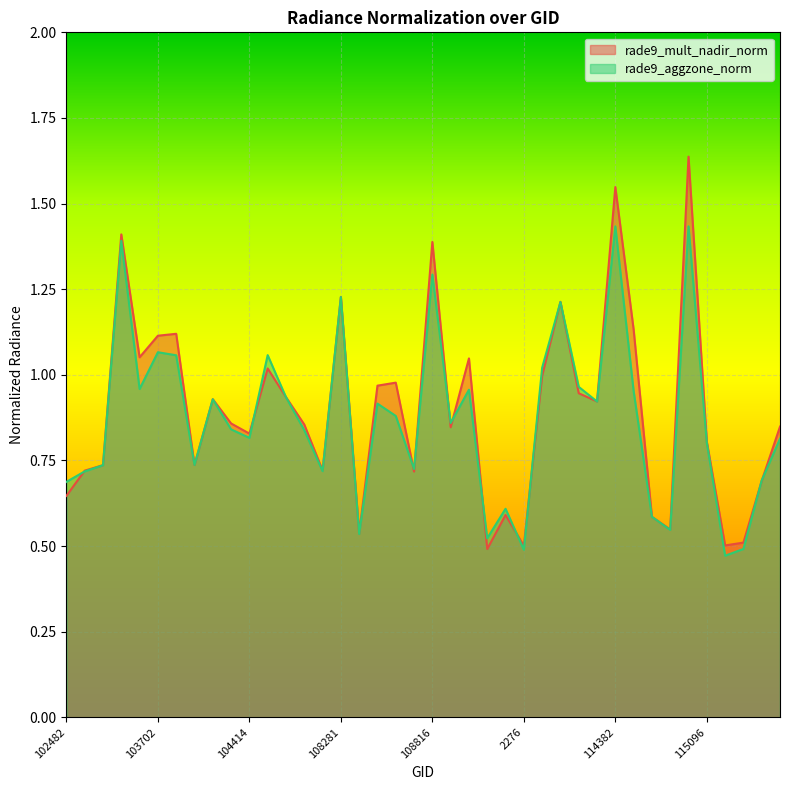

What is the difference between the maximum and minimum values in the rade9_mult_nadir_norm series?

1.1